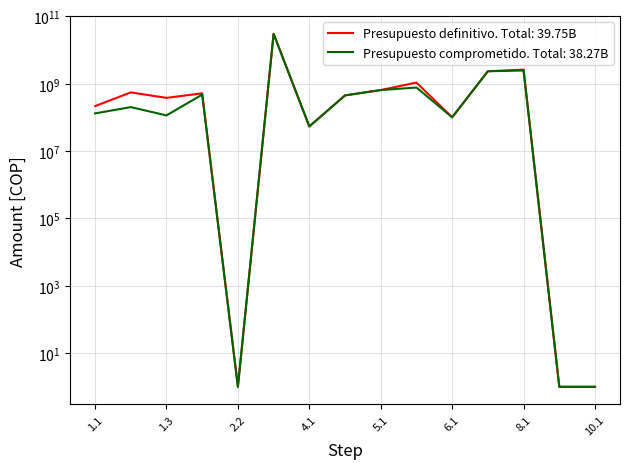

What is the label of the 4th point from the right?

7.1